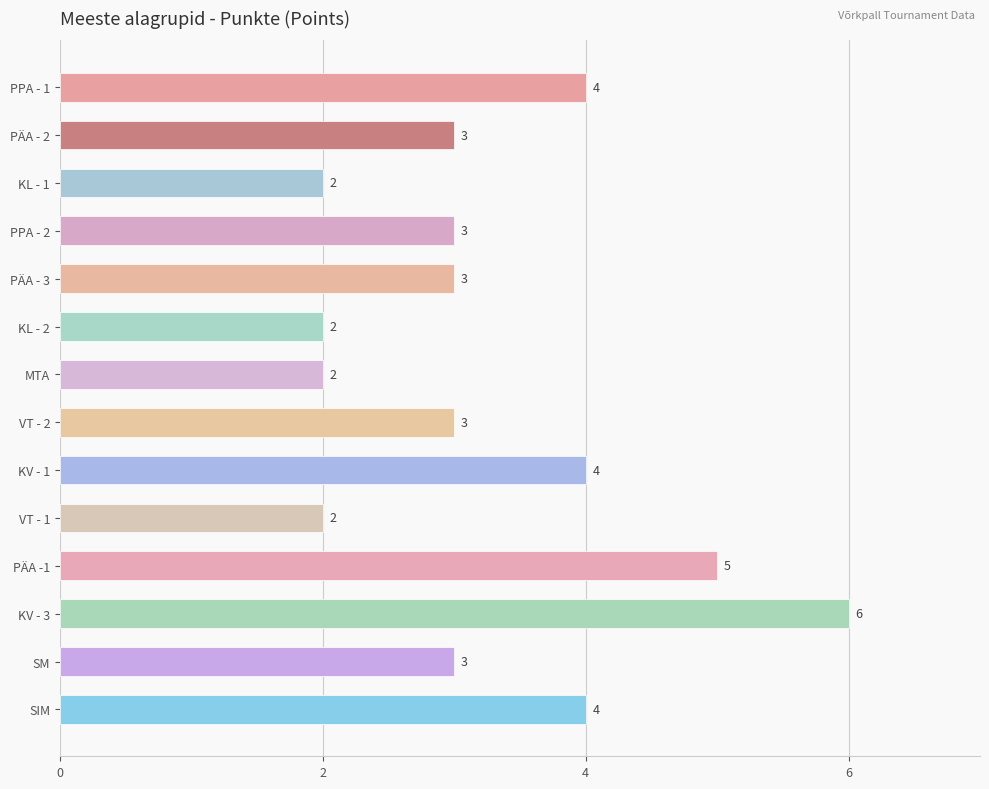

Which has a higher value, PÄA - 3 or SIM?

SIM